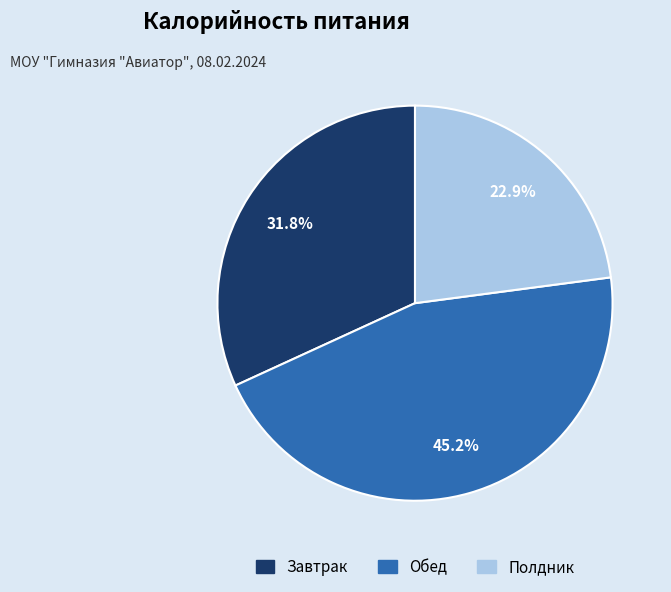

Which has a higher value, Полдник or Обед?

Обед